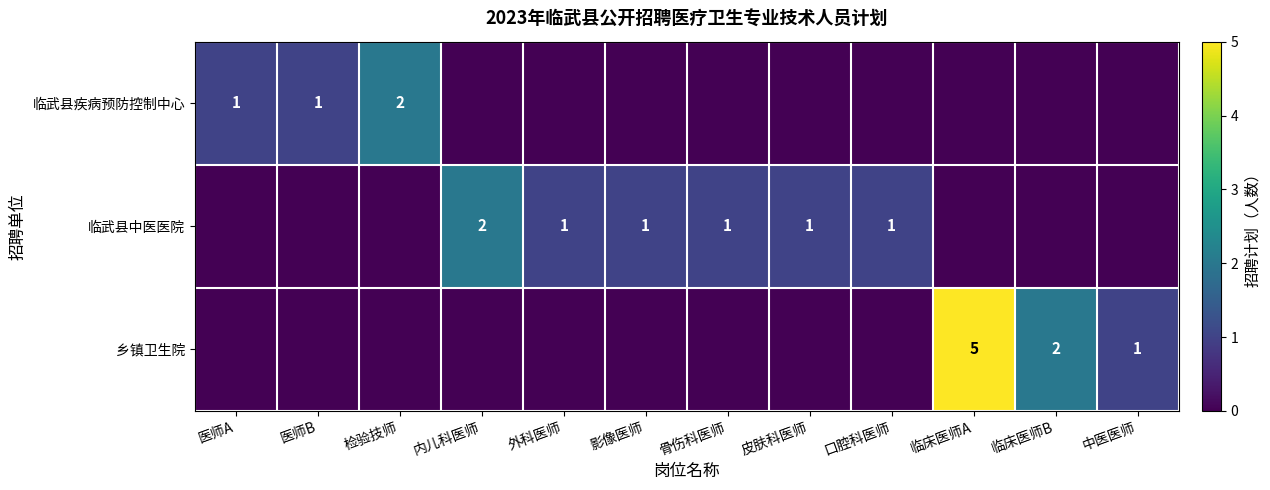

Is it true that 乡镇卫生院 equals 5 at 临床医师A?

True